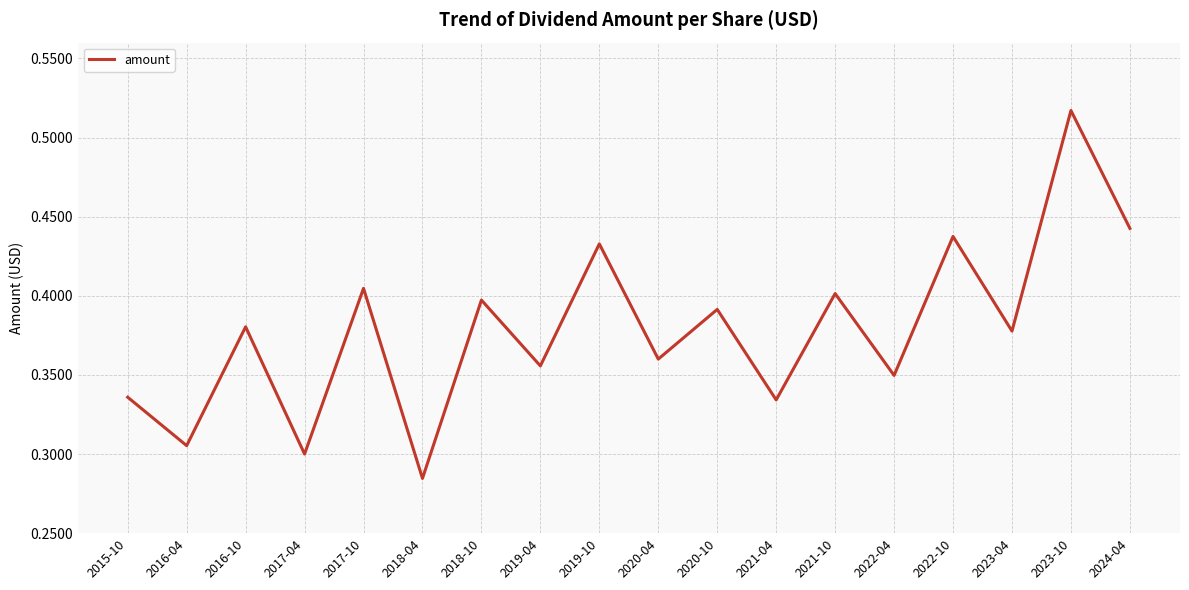

Between 2020-10 and 2022-04, which is larger?

2020-10